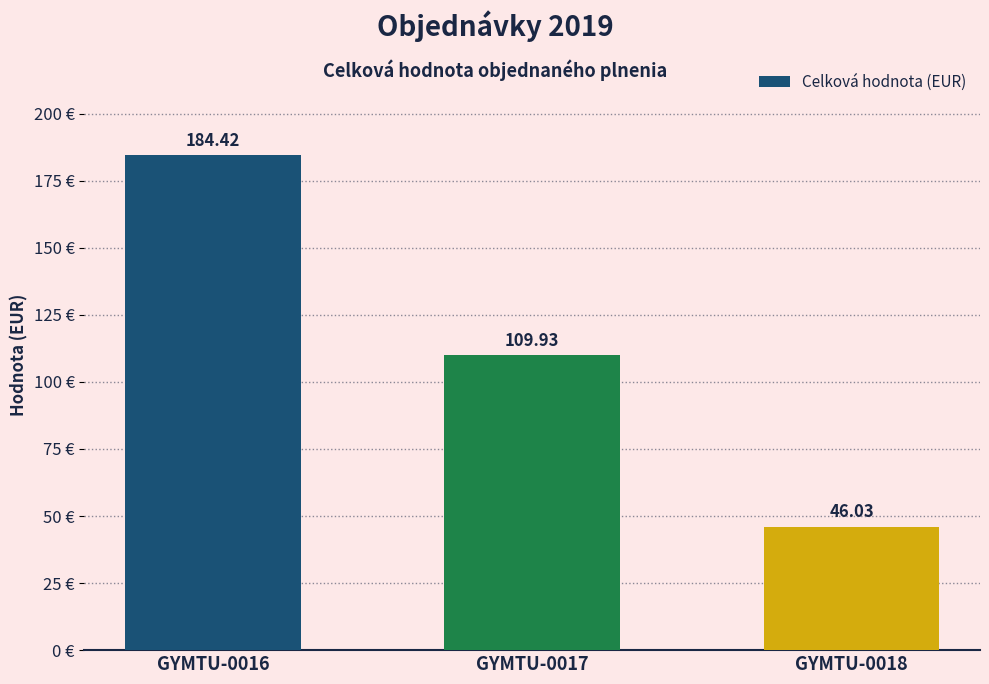

How many bars are there in total?

3